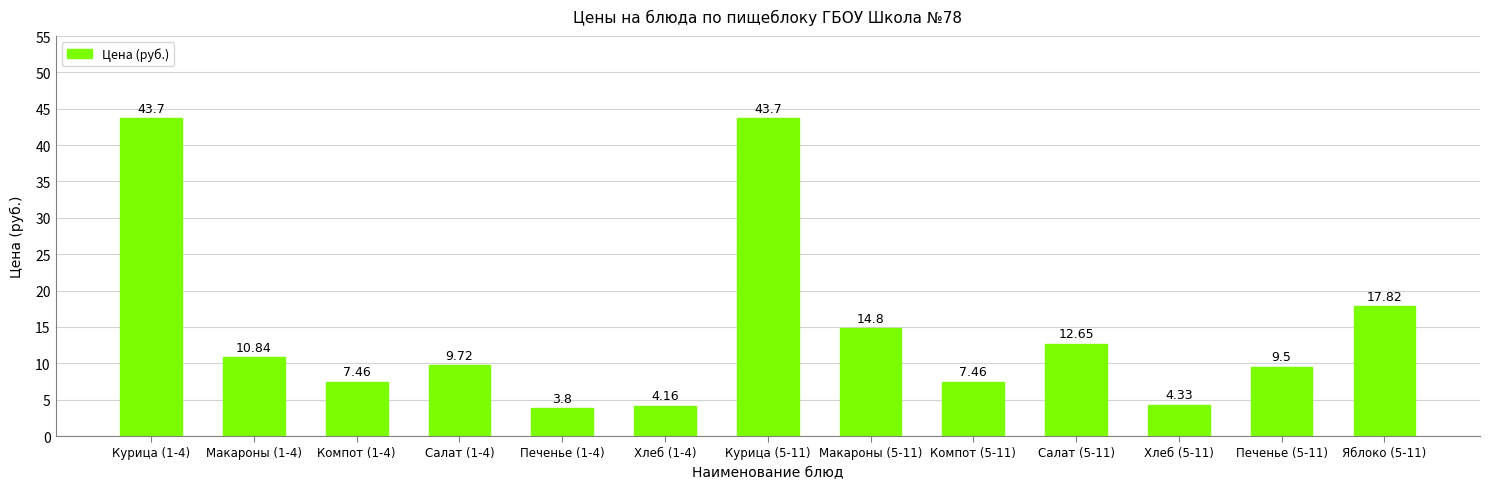

Are the bars grouped side by side (vs. stacked)?

No